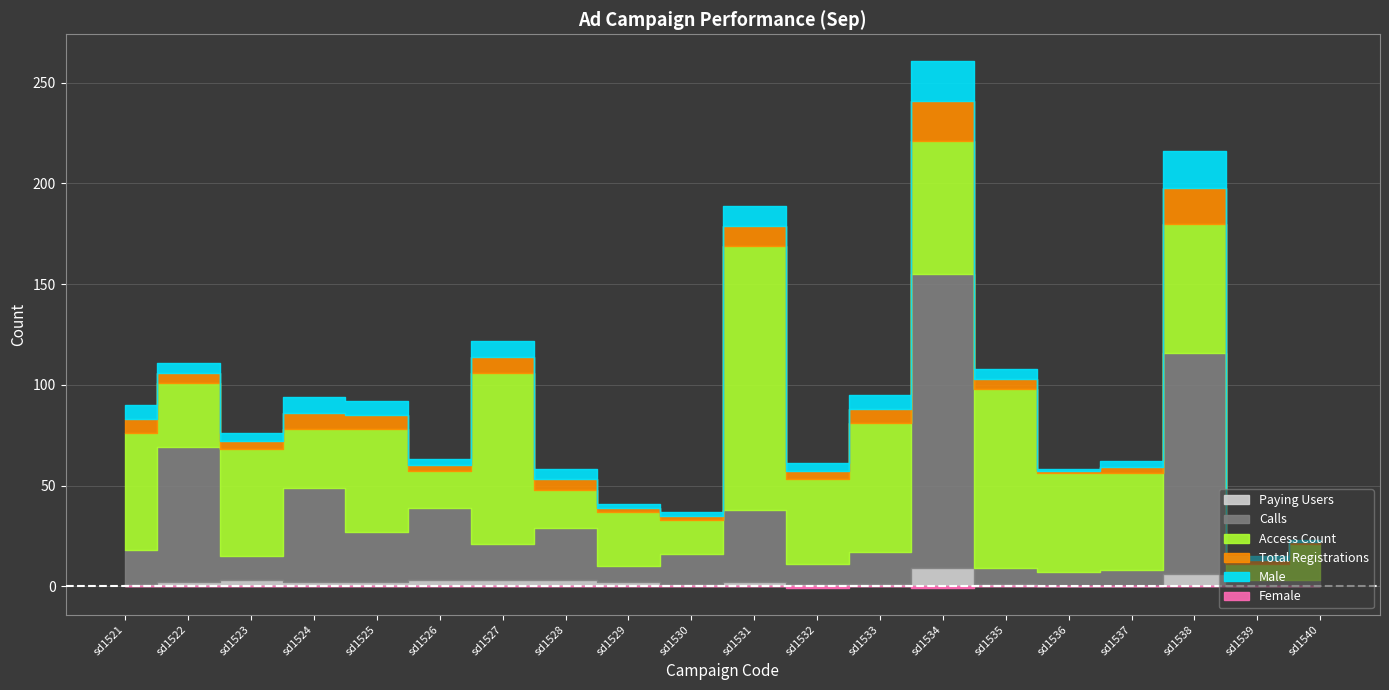

At which category does Total Registrations reach its first local peak?

sd1524